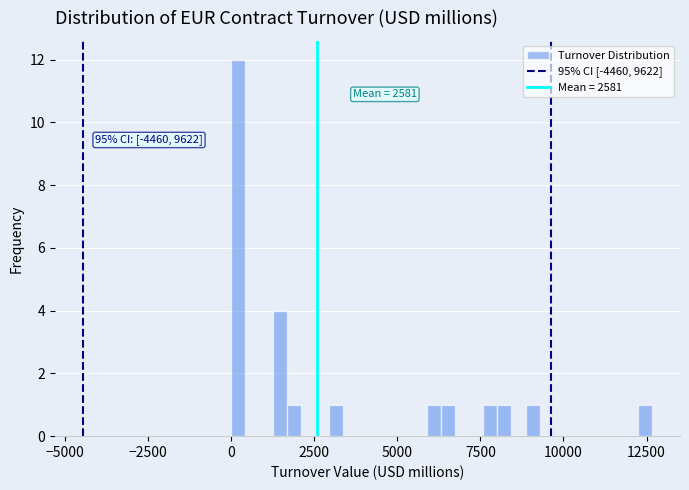

Around what value on the x-axis is the tallest bar? Give the approximate position of its centre, as read against the axis.

0